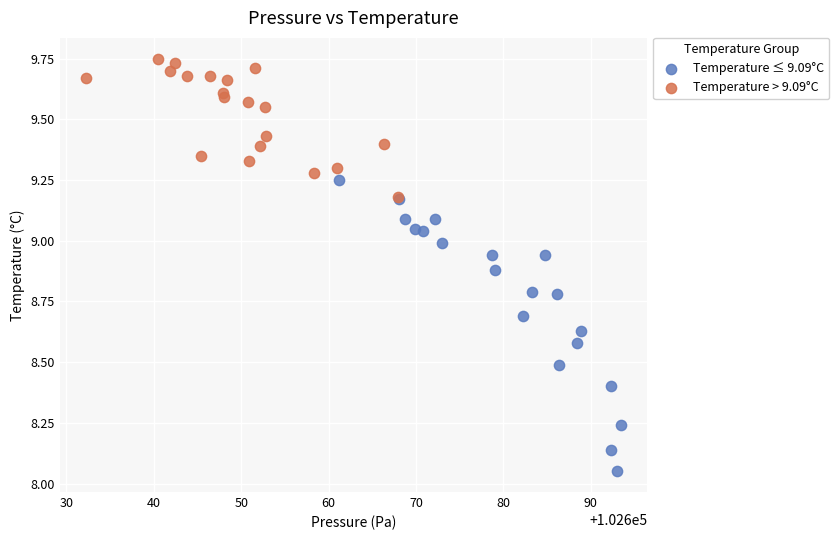

Which series has the largest Y range (max minus min)?

Temperature ≤ 9.09°C